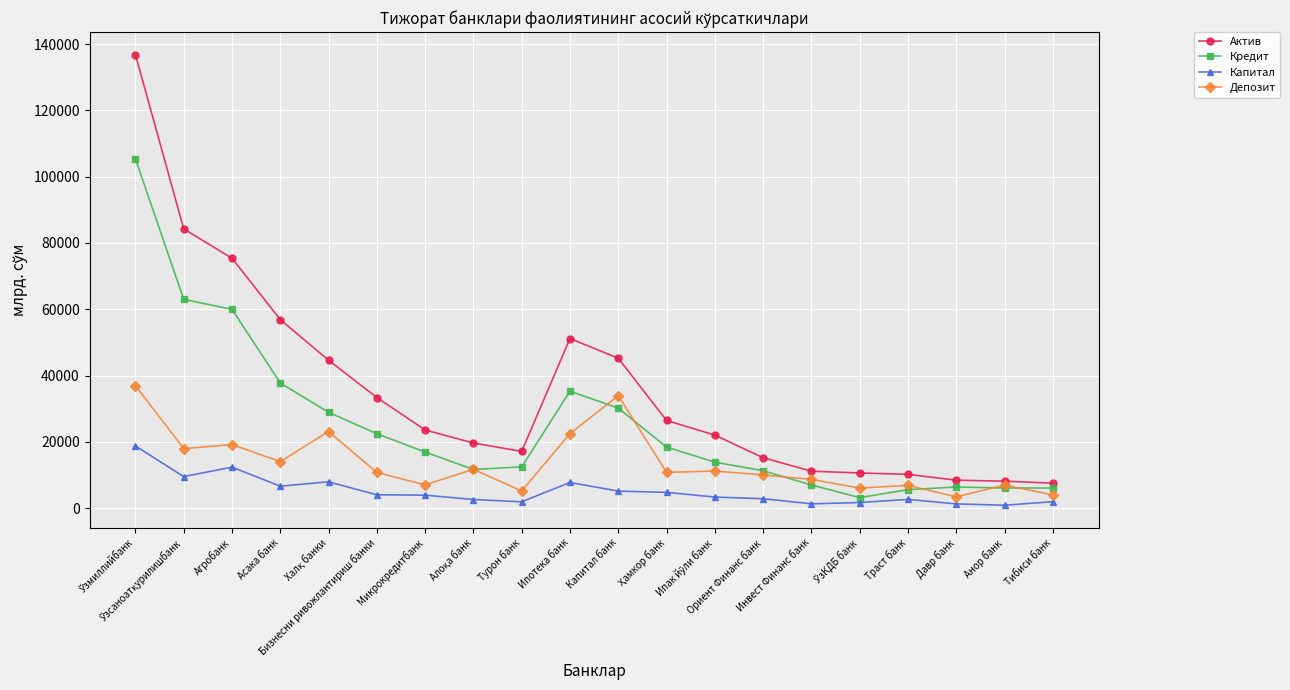

Which series changed the most between Инвест Финанс банк and Анор банк?

Актив